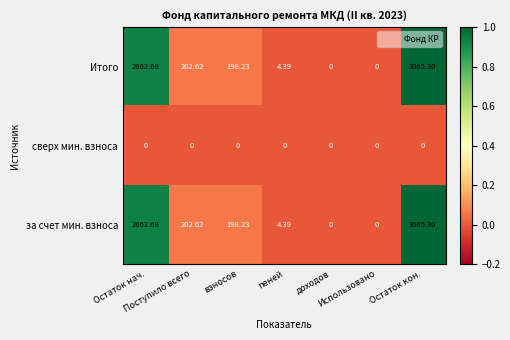

How many positive values does the Итого series have?

5